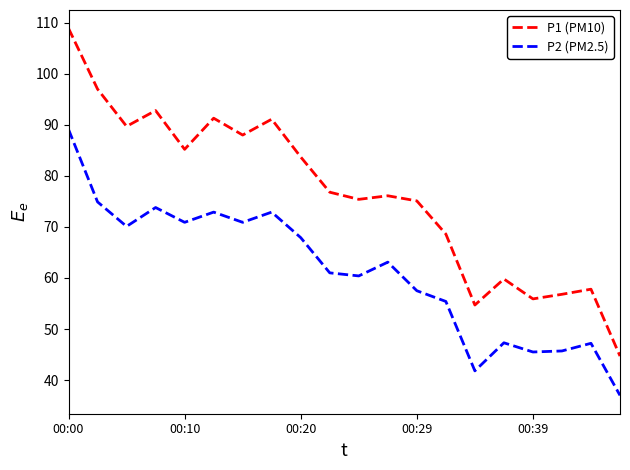

True or false: P2 (PM2.5) and P1 (PM10) intersect in this chart.

False